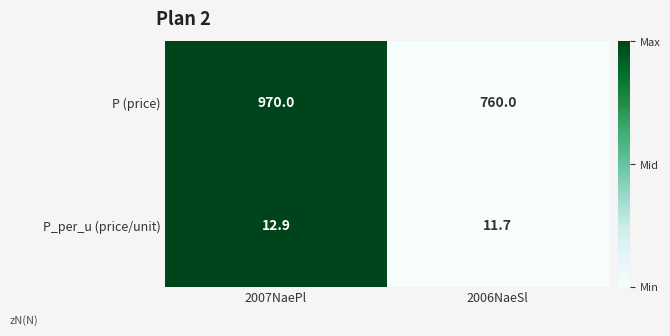

What is the average value of the P_per_u (price/unit) series?

12.3